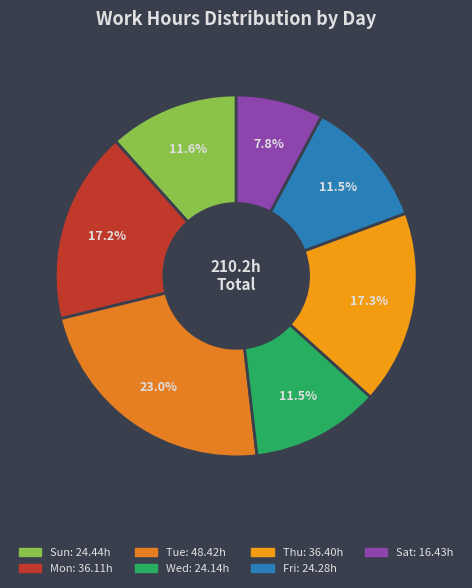

How many segments does this pie chart have?

7